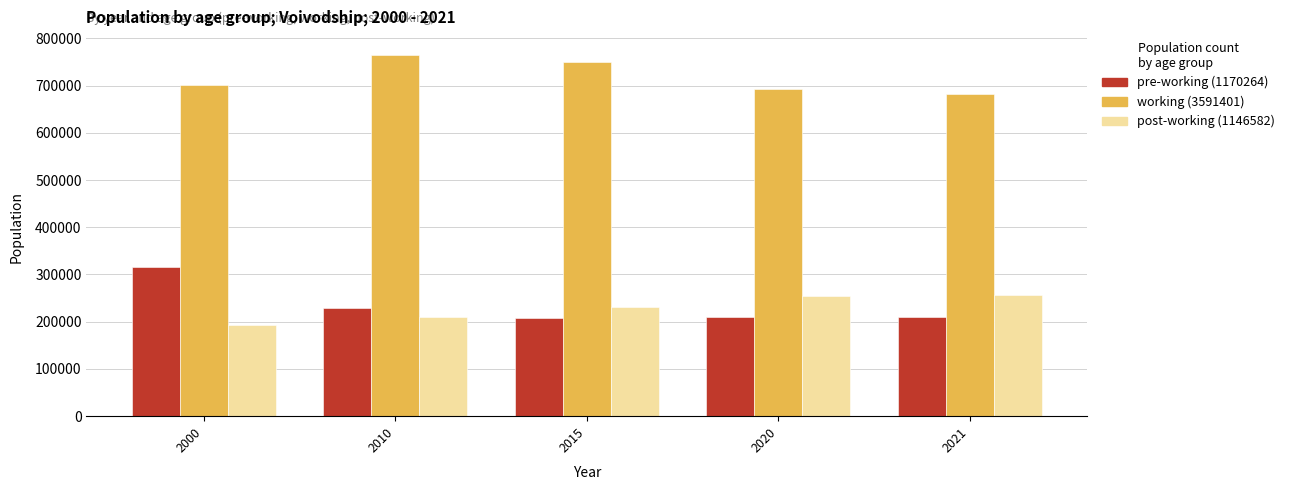

What is the spread (max minus min) of values at 2010?

555306